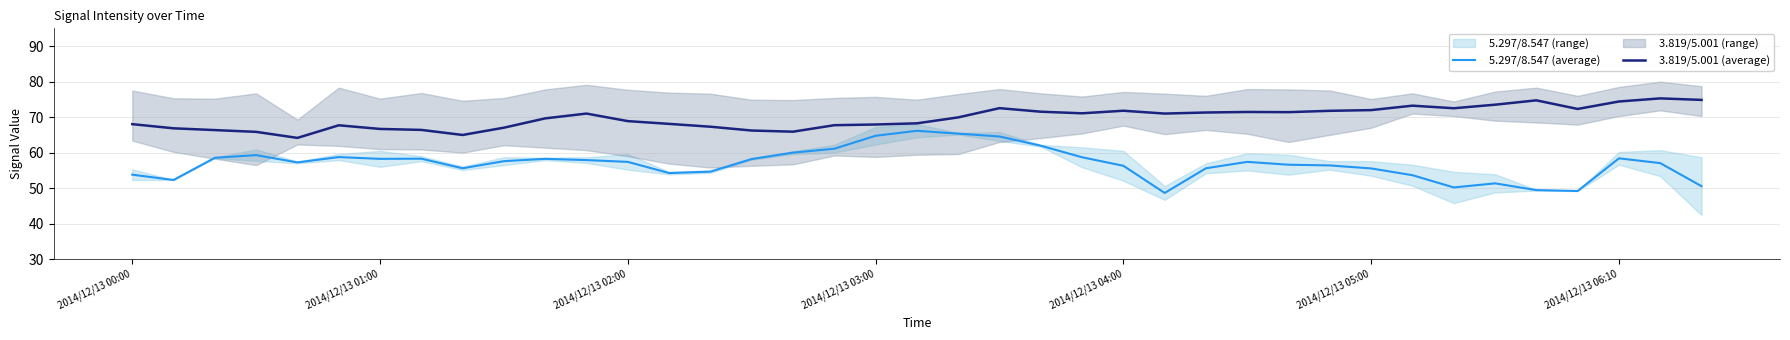

True or false:   5.297/8.547 (average) and   3.819/5.001 (average) cross at least once.

False